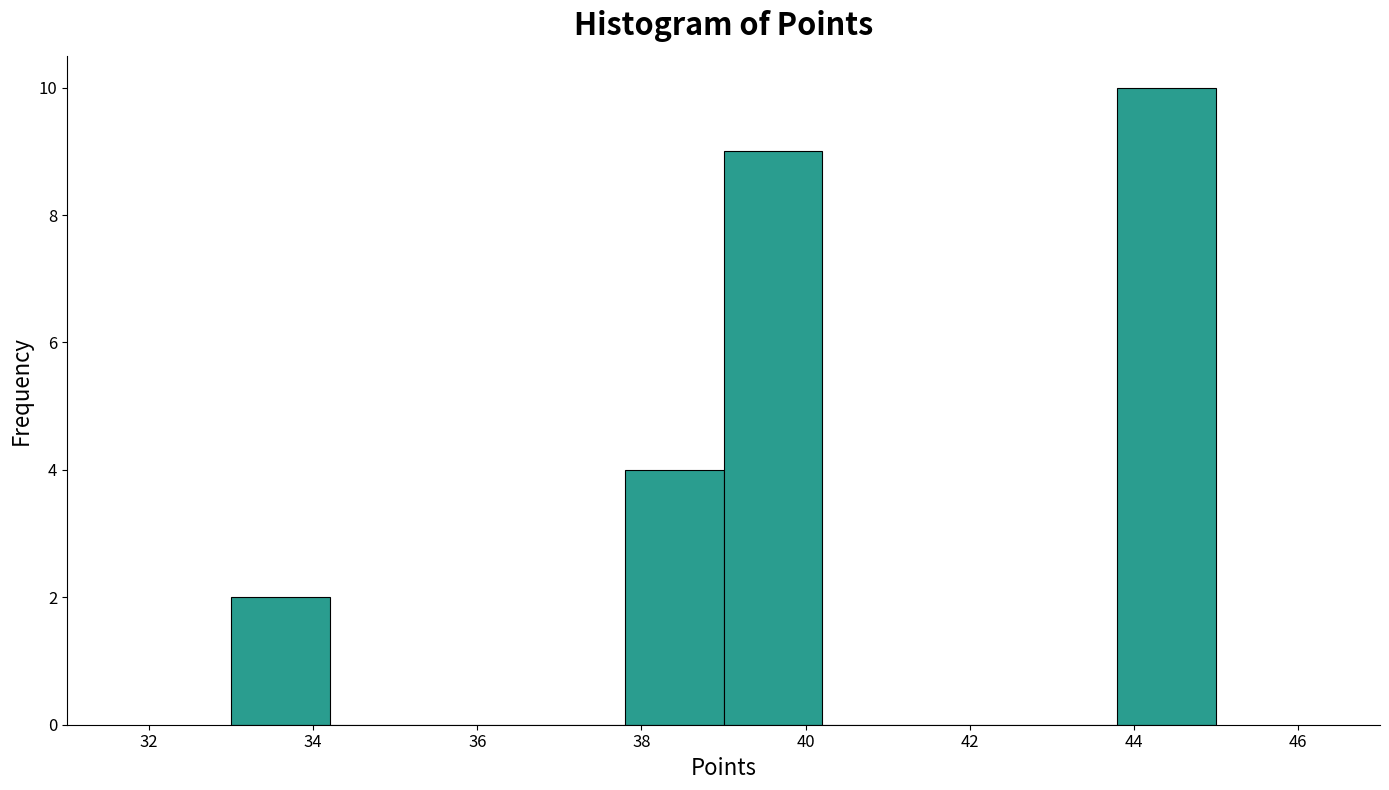

Reading left to right, transcribe this chart: for each bar, give the range it covers on the x-axis and its height. The values are not printed on the chart, so give them approximately, as read against the axis.

33.0 to 34.2: 2
34.2 to 35.4: 0
35.4 to 36.6: 0
36.6 to 37.8: 0
37.8 to 39.0: 4
39.0 to 40.2: 9
40.2 to 41.4: 0
41.4 to 42.6: 0
42.6 to 43.8: 0
43.8 to 45.0: 10